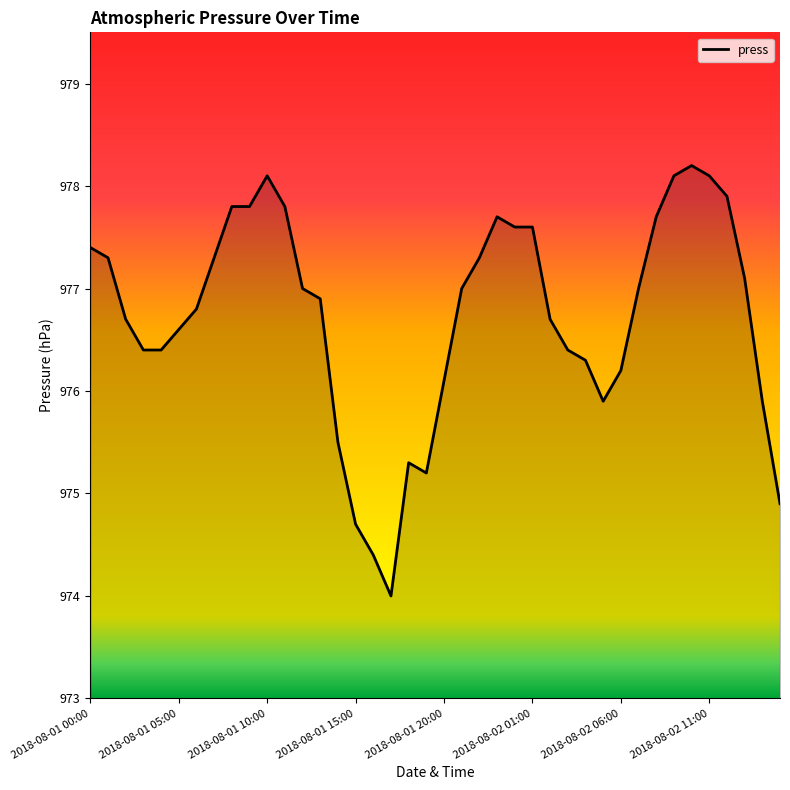

What is the smallest value displayed?

974.0